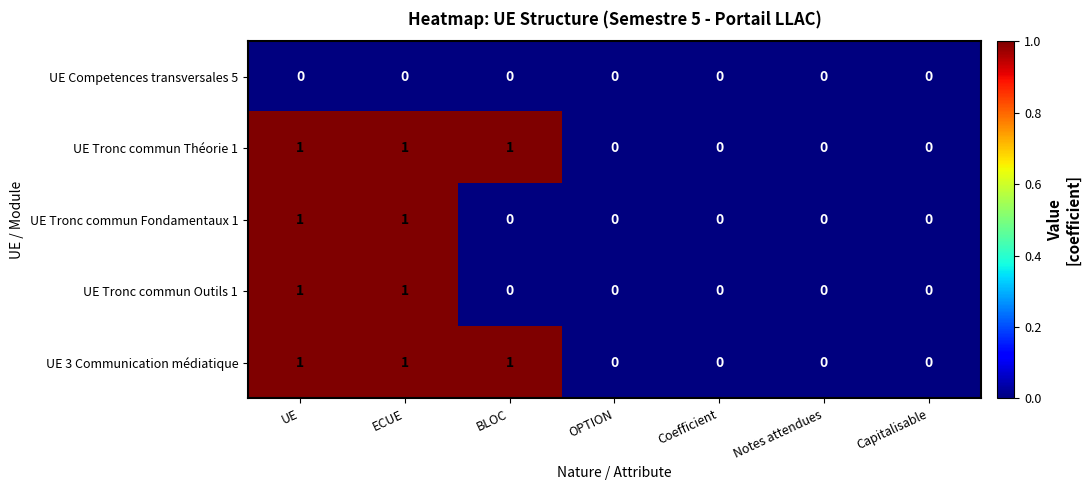

How many data points does each series have?

7